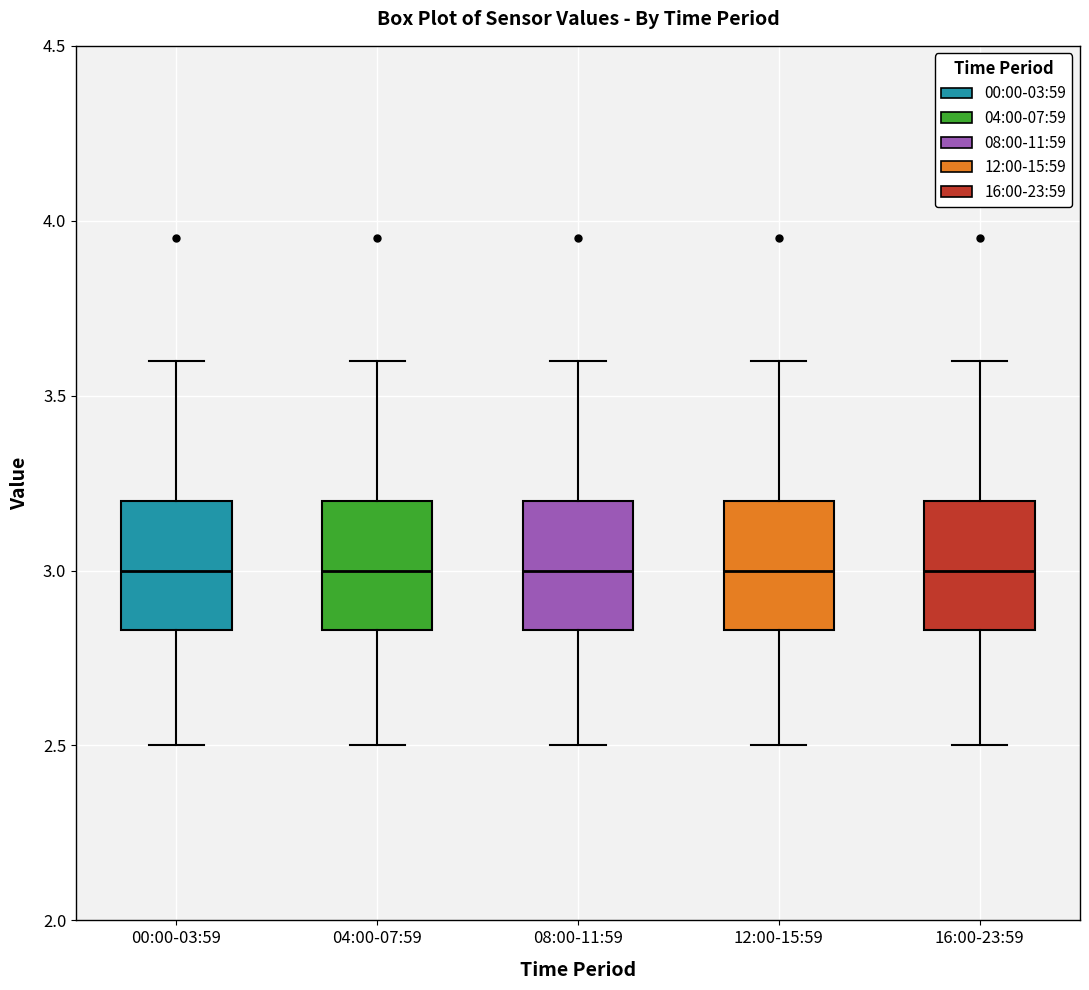

Where is the lower edge of the box for 04:00-07:59 on the y-axis? The values are not printed on the chart, so give them approximately, as read against the axis.

2.85